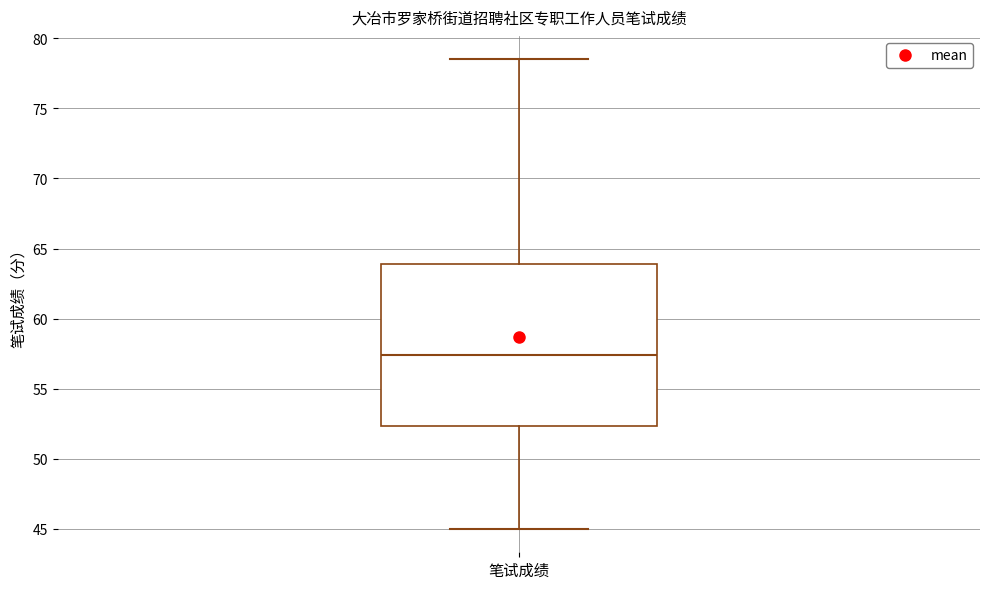

Read this box plot against the y-axis: the position of the median line, the range covered by the box, and the ends of both whiskers. The values are not printed on the chart, so give them approximately, as read against the axis.

median 57.5, box 52.5 to 64.0, whiskers 45.0 to 78.5